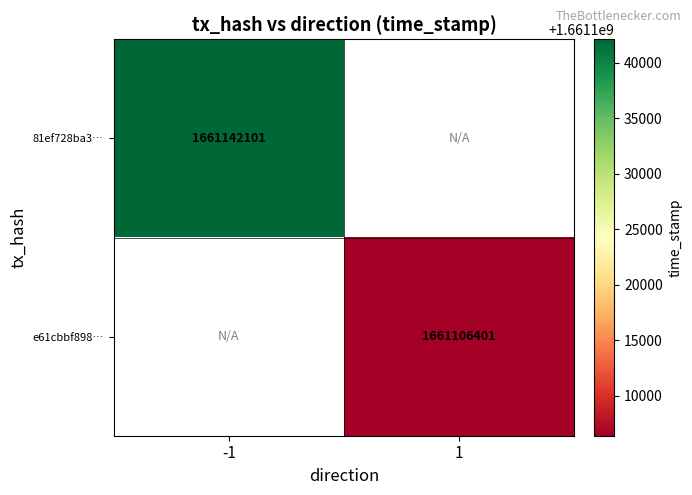

The e61cbbf898… series shows 1661106401 at 1. True or false?

True